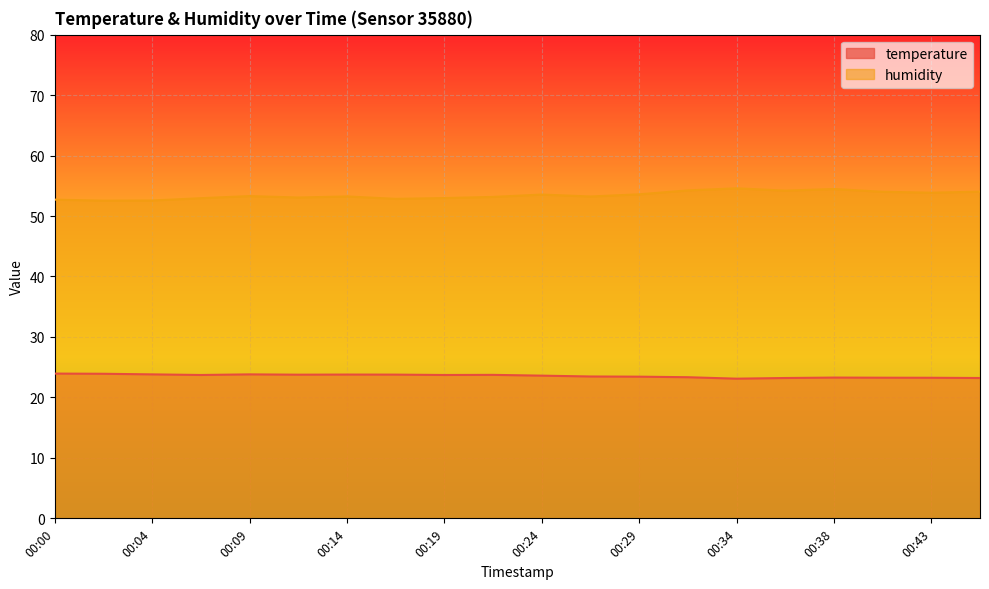

Count the number of data series in this chart.

2